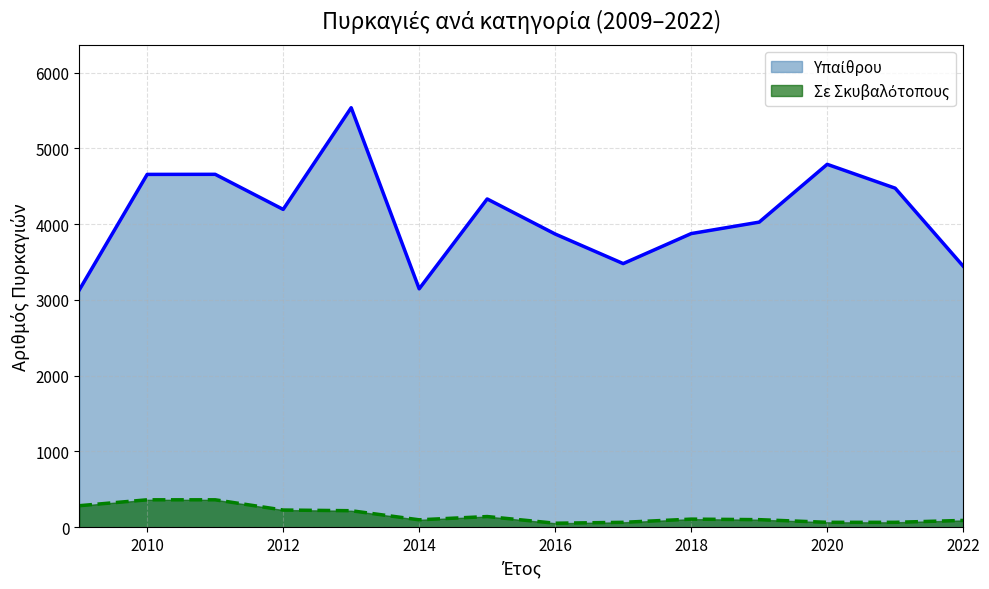

At how many categories does at least one series exceed 2950?

14